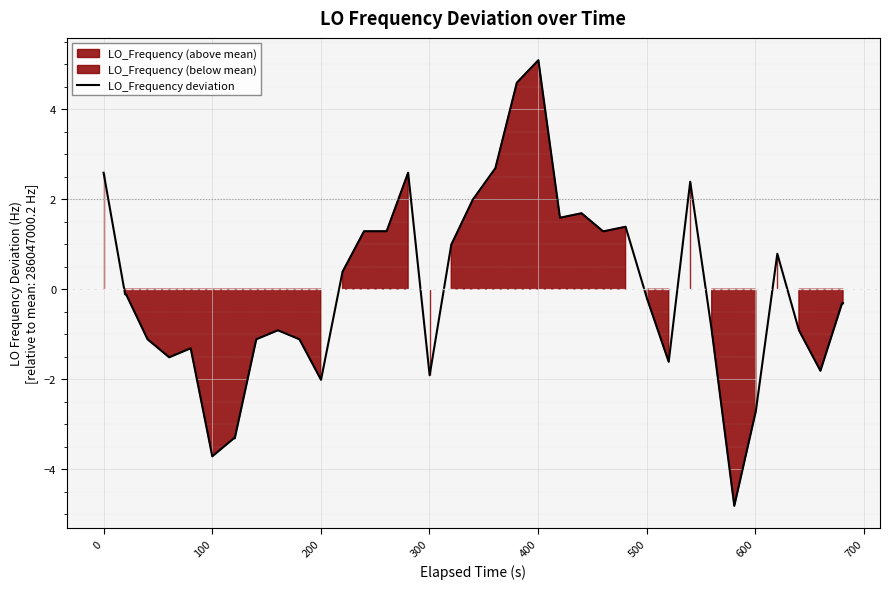

True or false: the data shows 0.4 at 35.

False